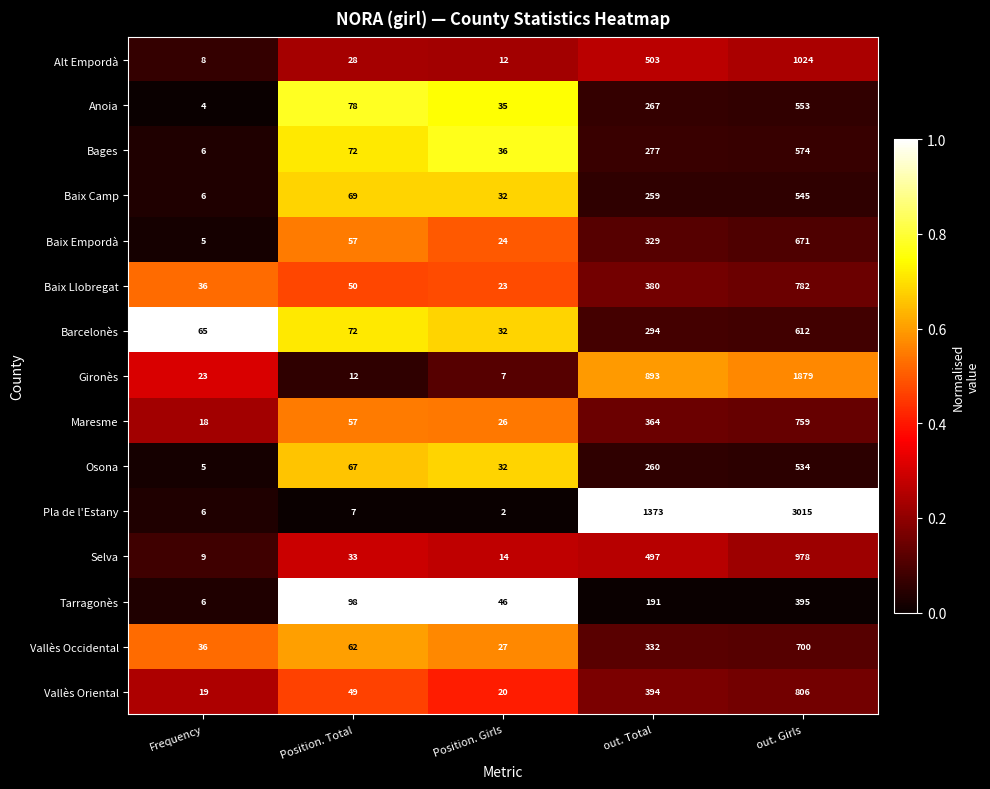

At which category is the sum across all series the highest?

out. Girls